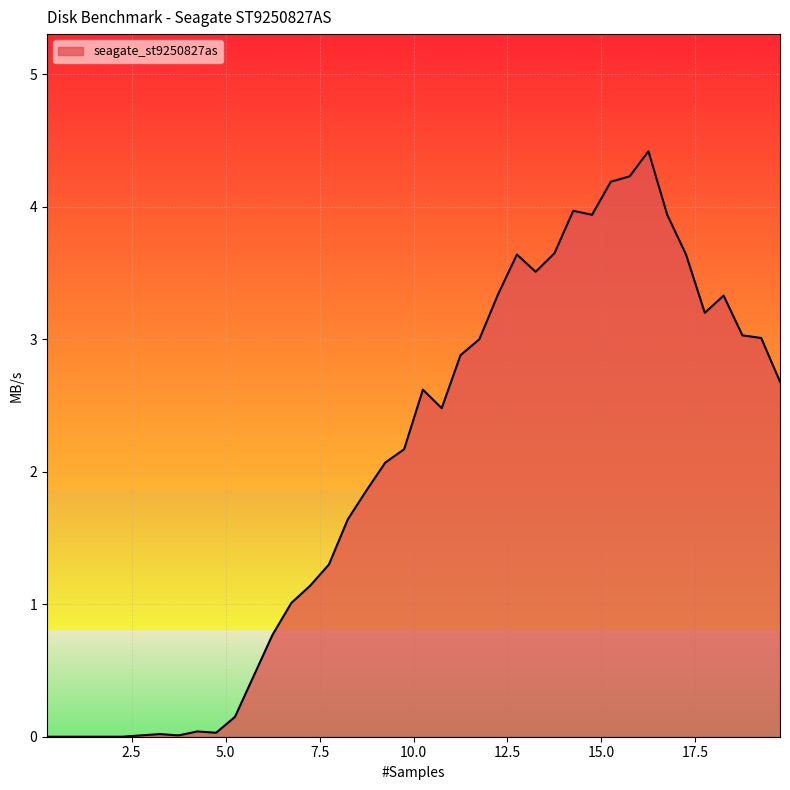

What is the label of the 24th point from the left?

11.75